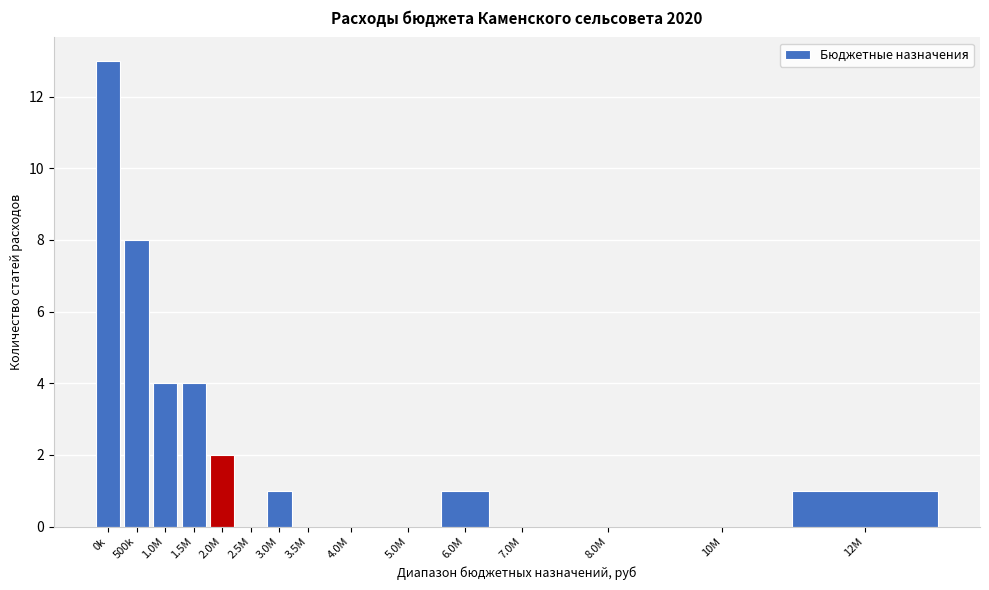

Reading left to right, extract all data points from this chart.

0k=13	500k=8	1.0M=4	1.5M=4	2.0M=2	2.5M=0	3.0M=1	3.5M=0	4.0M=0	5.0M=0	6.0M=1	7.0M=0	8.0M=0	10M=0	12M=1